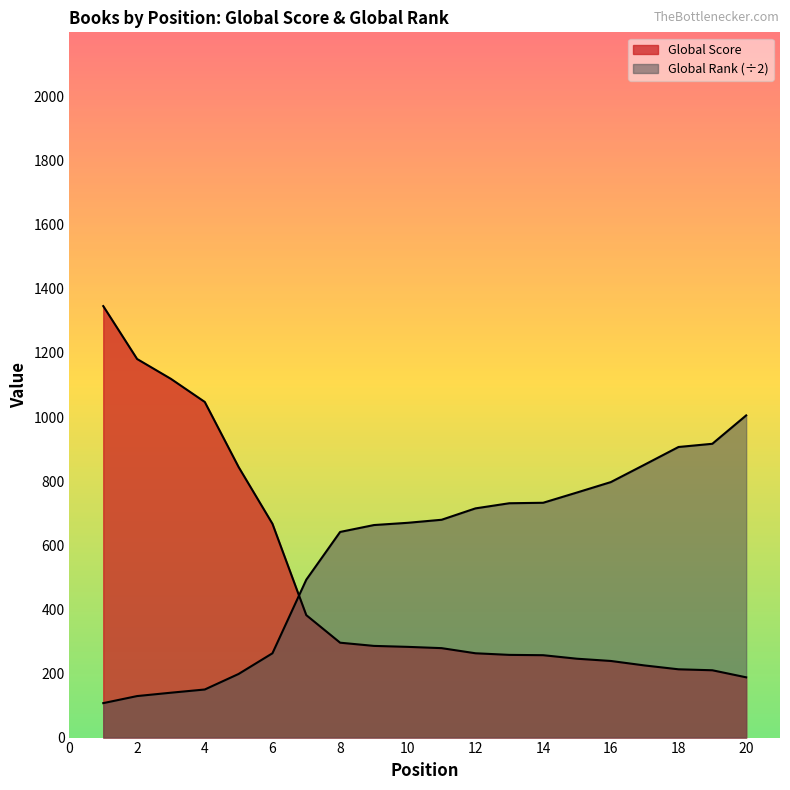

True or false: Global Rank (normalized) and Global Score intersect in this chart.

True